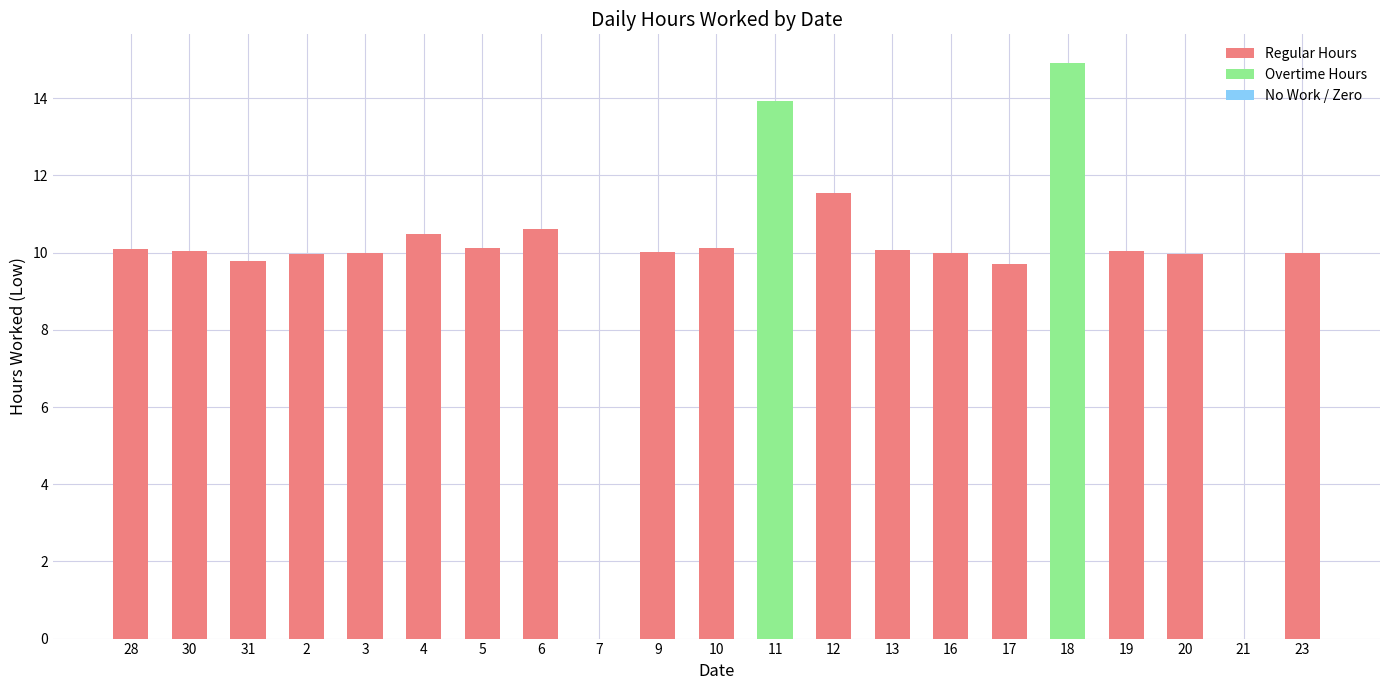

What is the maximum value shown in the chart?

14.9